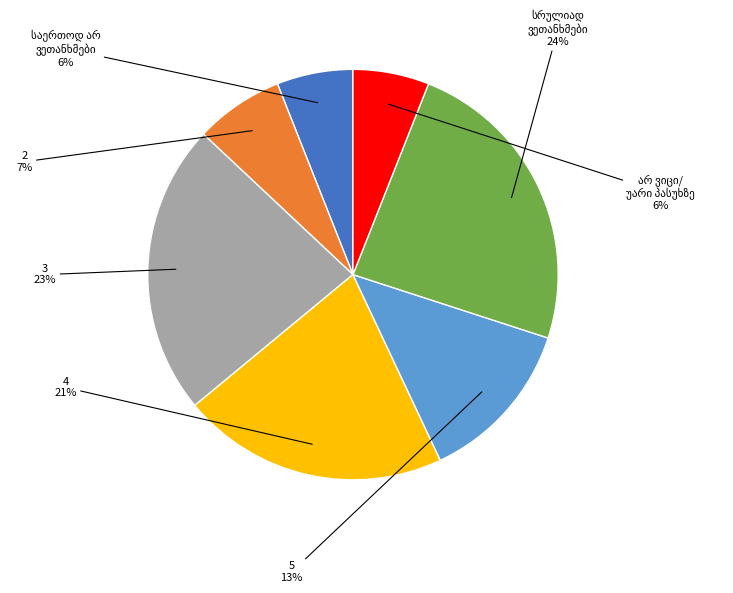

Is there any slice that represents more than half of the pie?

No